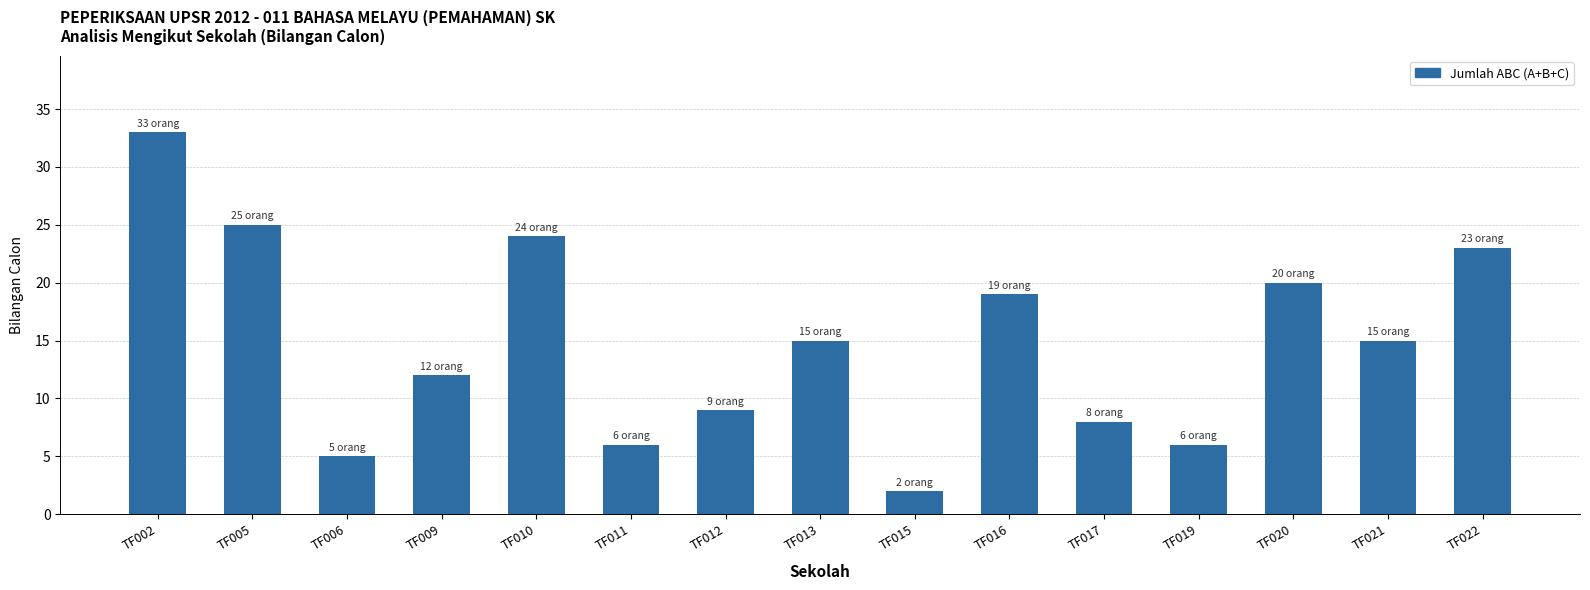

What is the value of the 10th bar from the left?

19